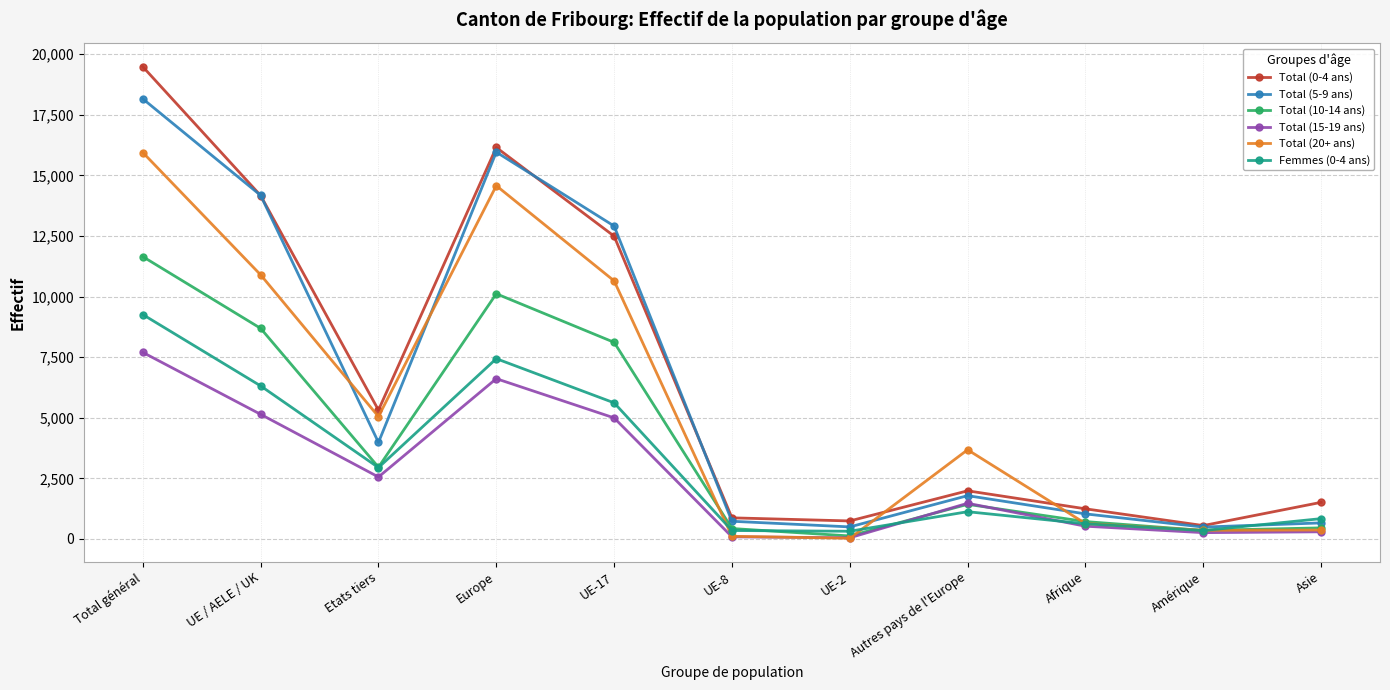

Where is Total (10-14 ans) nearest to the value 5884?

UE-17